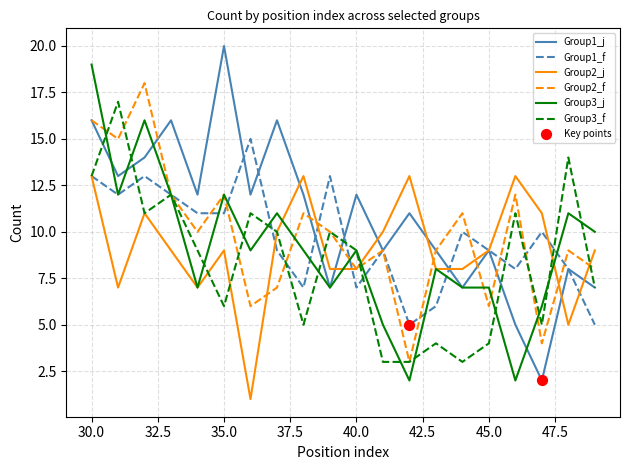

At how many categories does at least one series exceed 3?

20